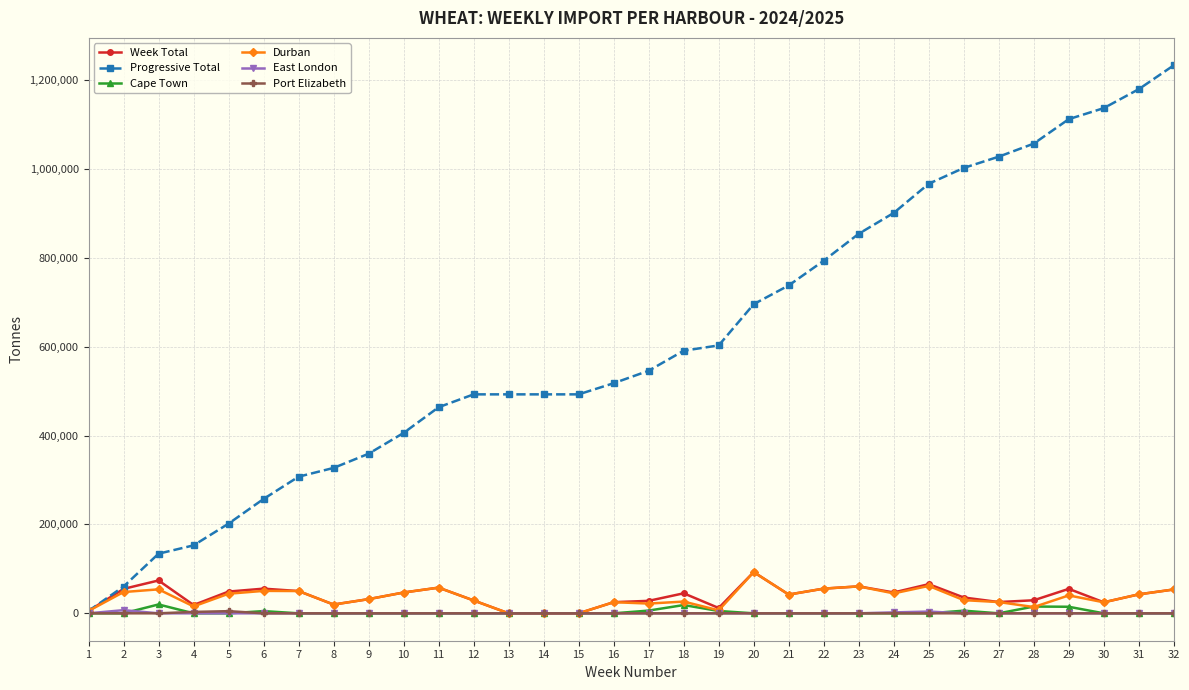

True or false: Cape Town has more than 2 interior local peaks.

True